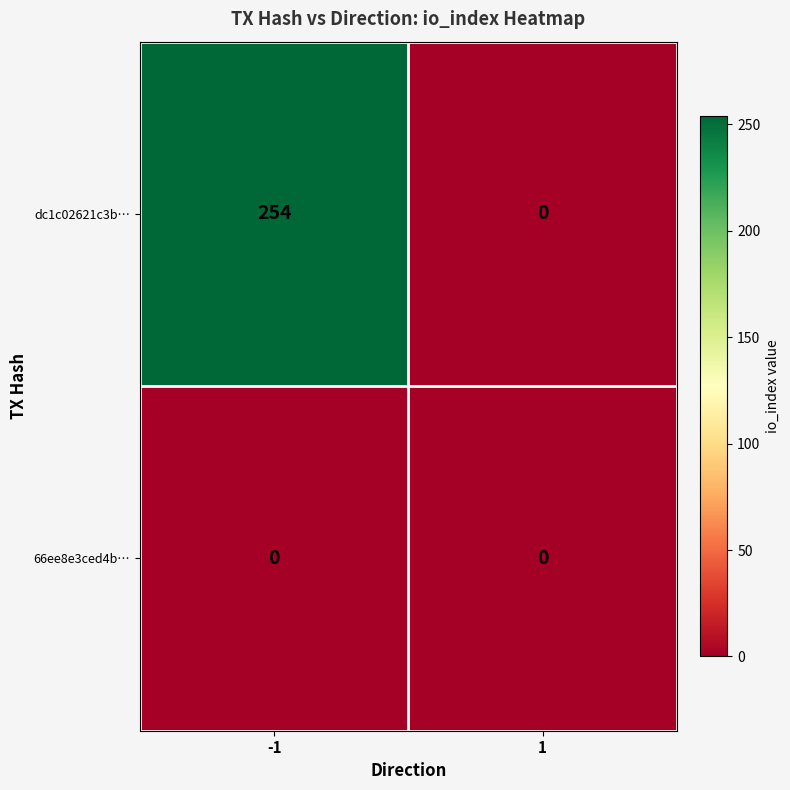

Is it true that dc1c02621c3b… equals 0 at 1?

True